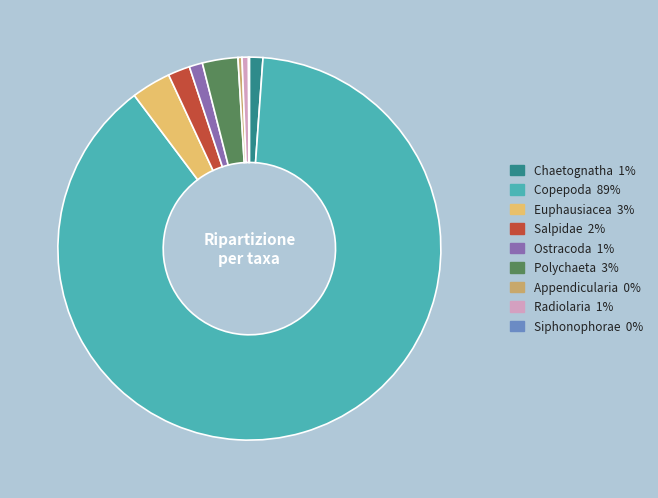

Is it true that Radiolaria is 1% of the pie?

True